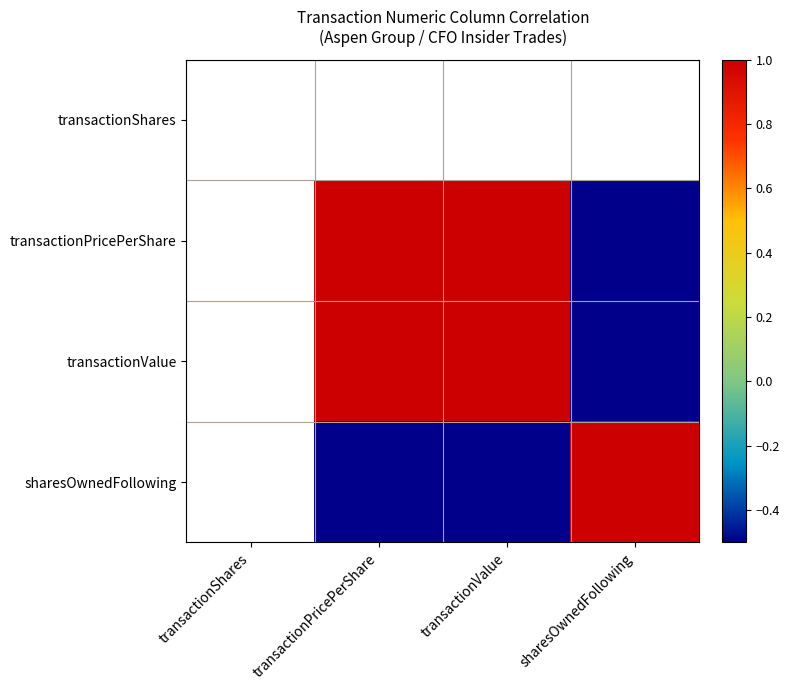

How many negative values does the sharesOwnedFollowing series have?

2